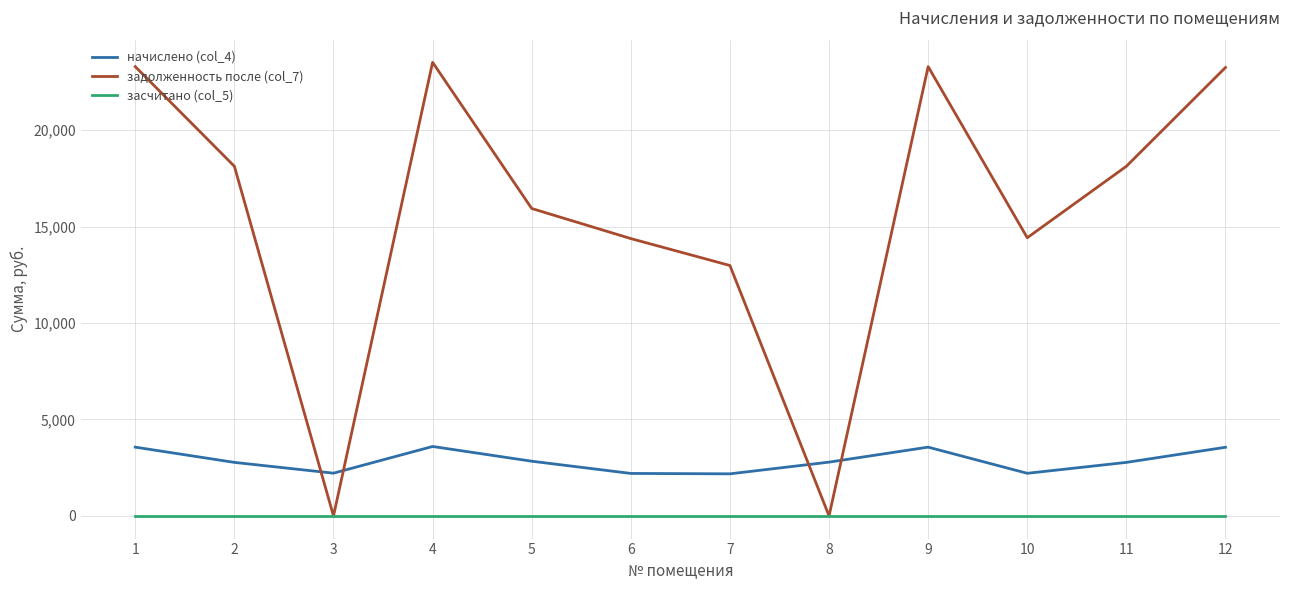

Does the chart display data point markers on the line(s)?

No